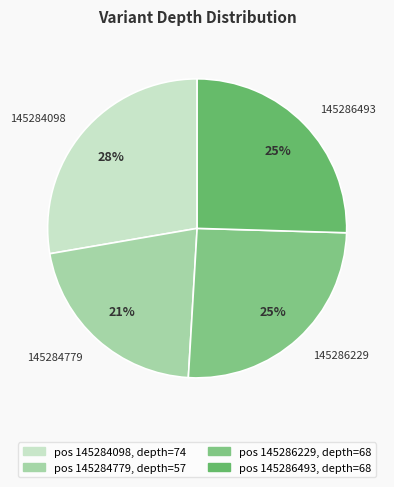

Does any single category account for the majority?

No